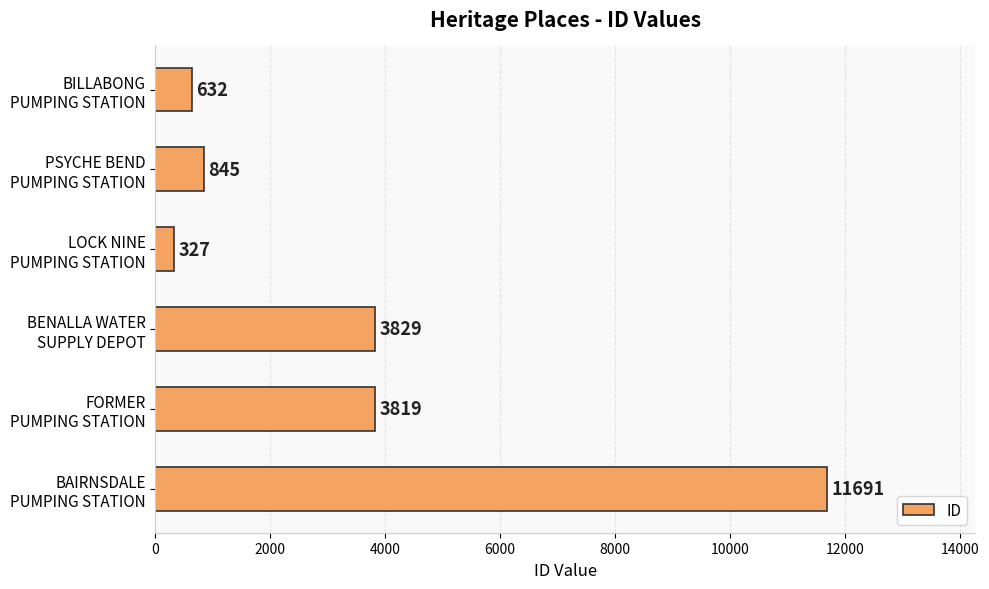

How many data points are less than 3819?

3